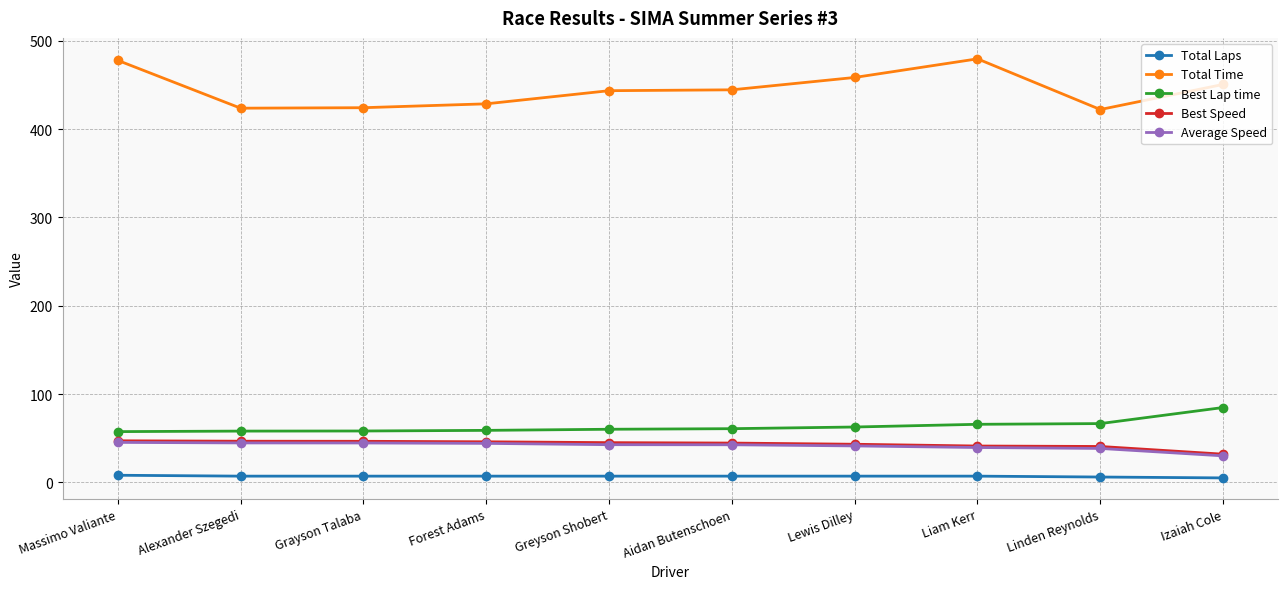

The value of Total Time at Greyson Shobert is 443.5. True or false?

True